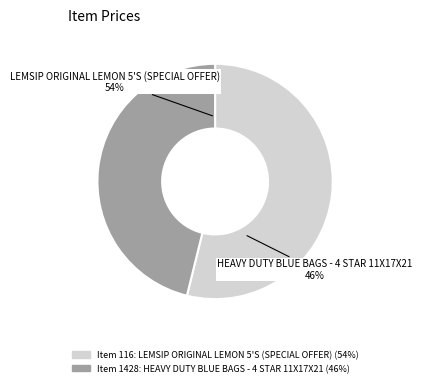

To the nearest percent, what is the difference between the largest and smallest slice percentages?

8%